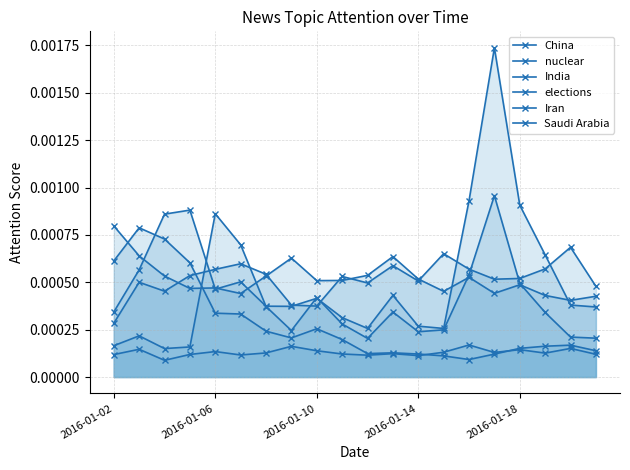

List the series in order of their peak value, highest first.

Iran, nuclear, India, Saudi Arabia, China, elections